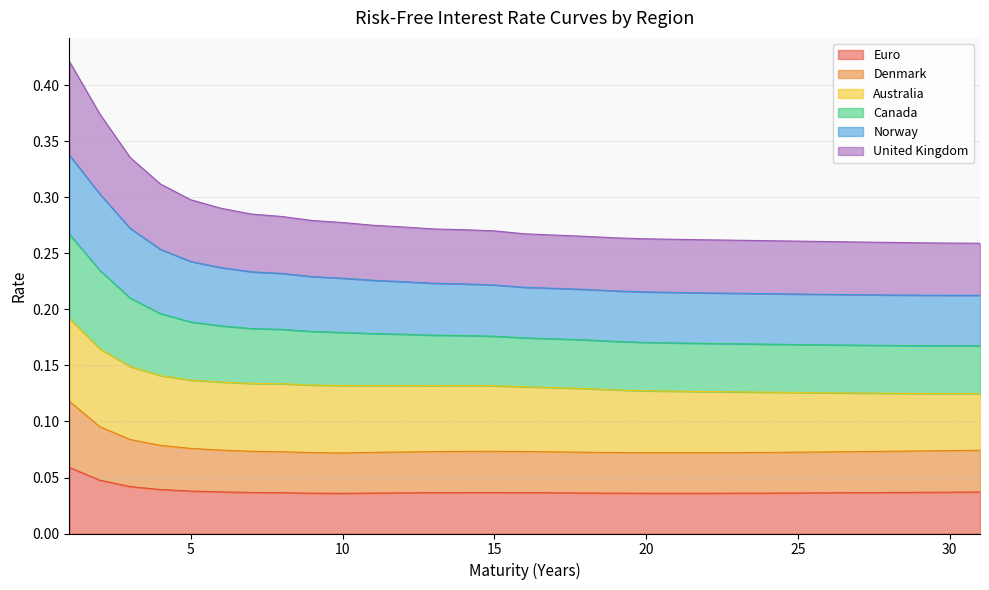

Which category has the lowest value across all series?

10